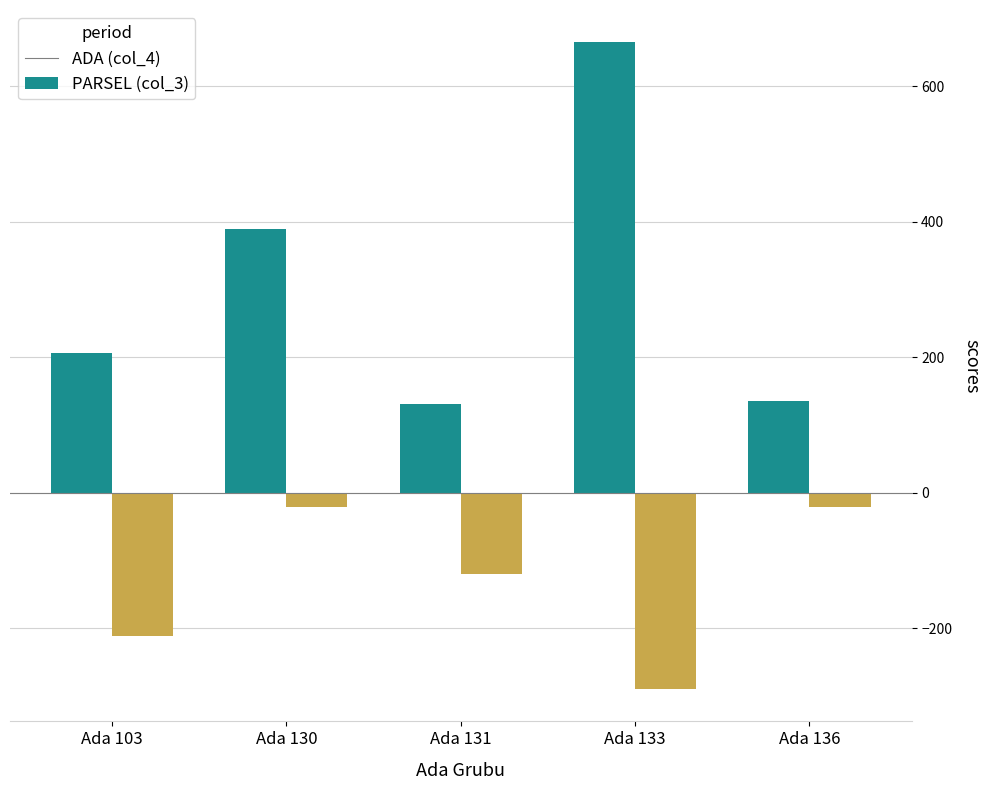

Reading left to right, transcribe all the data shown in this chart.

ADA (col_4): 206	390	131	665	136
PARSEL (col_3): -212	-21	-120	-290	-21